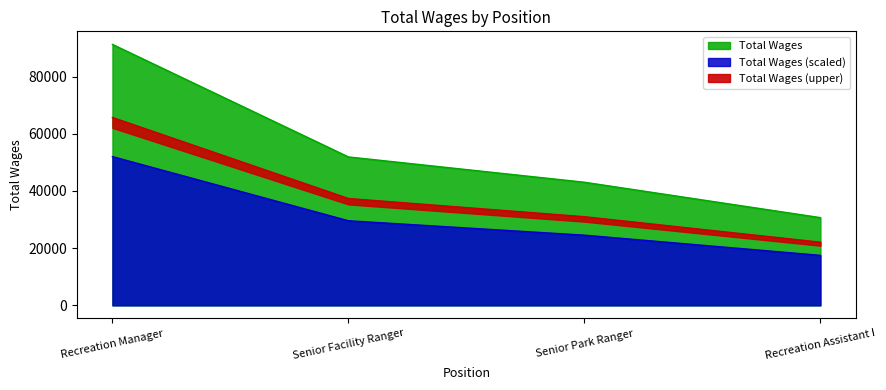

Count the values in the range 43061 to 91280.

3